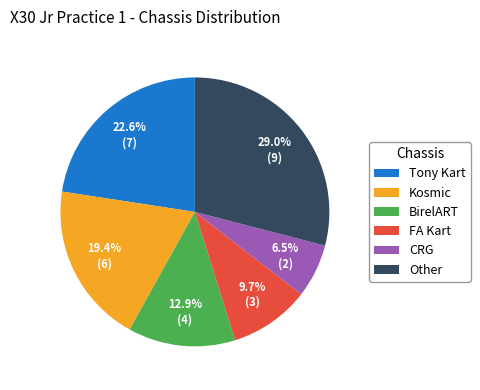

What percentage is the Other slice, to the nearest percent?

29%